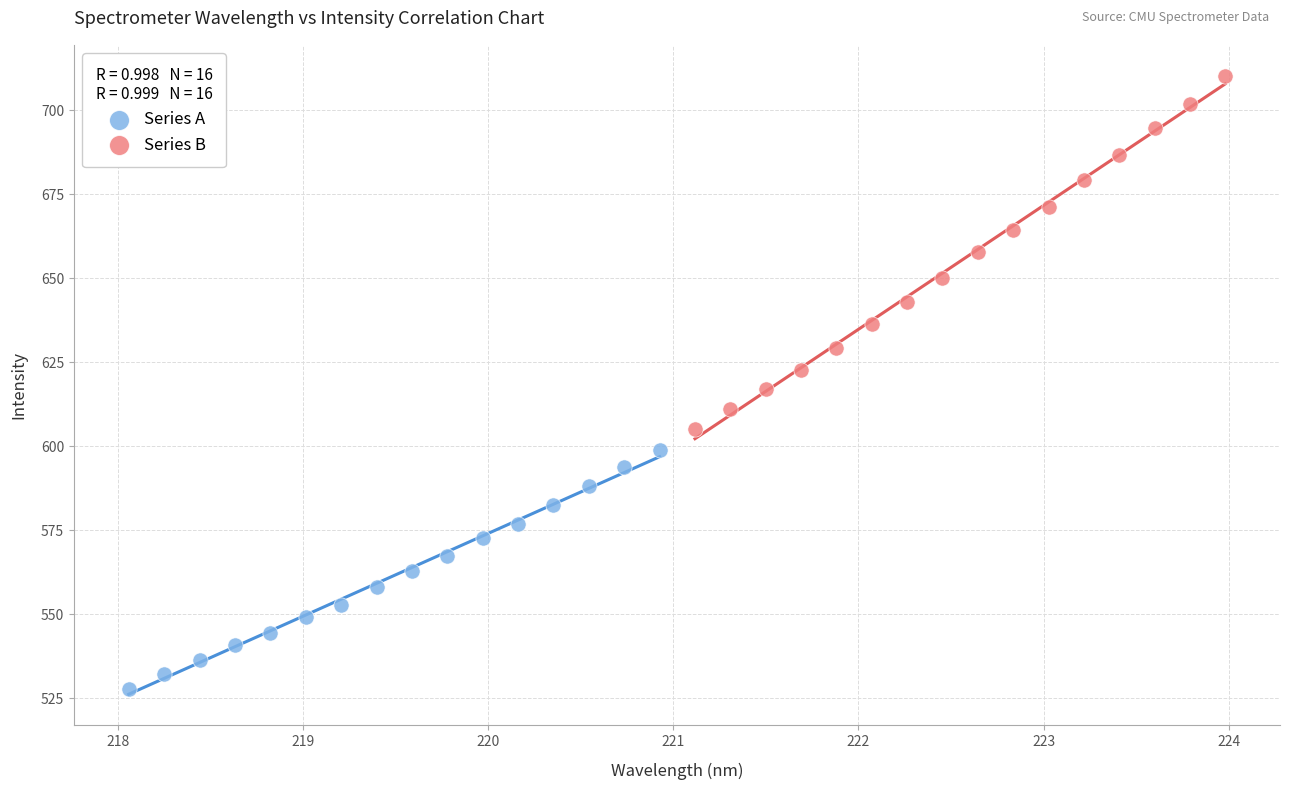

Which series reaches the minimum Y coordinate?

Series A